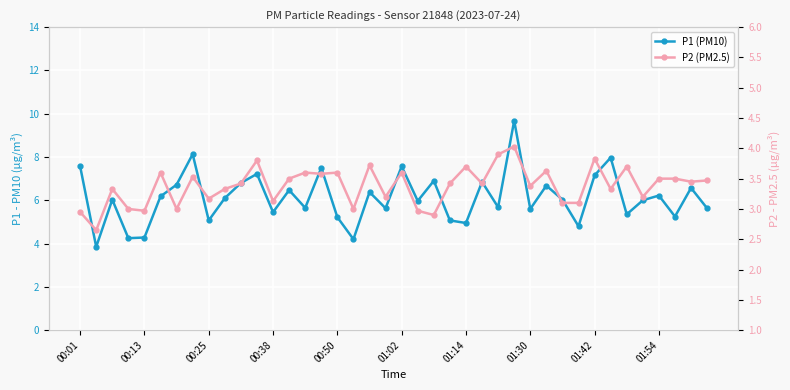

List the series in order of their peak value, highest first.

P1 (PM10), P2 (PM2.5)